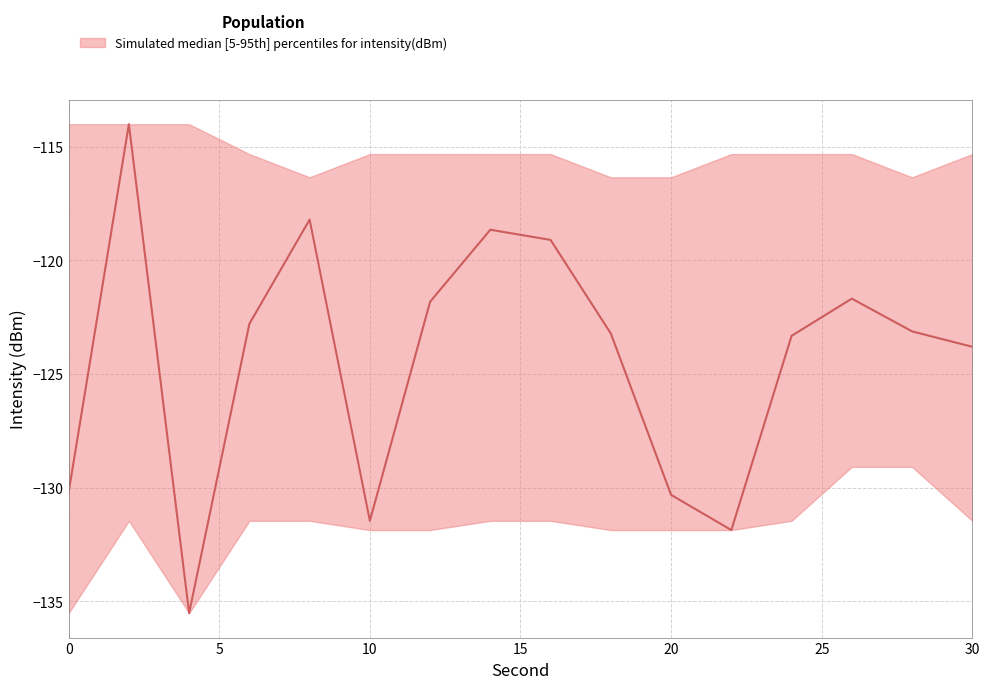

How many data points does each series have?

16